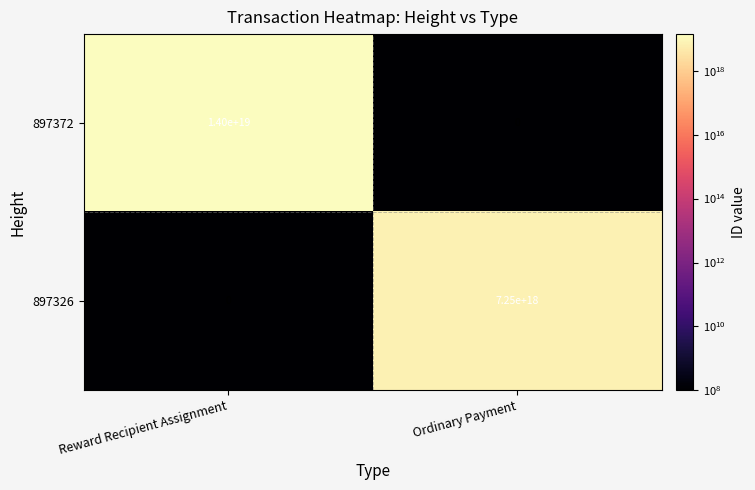

The 897326 series shows 0 at Reward Recipient Assignment. True or false?

True